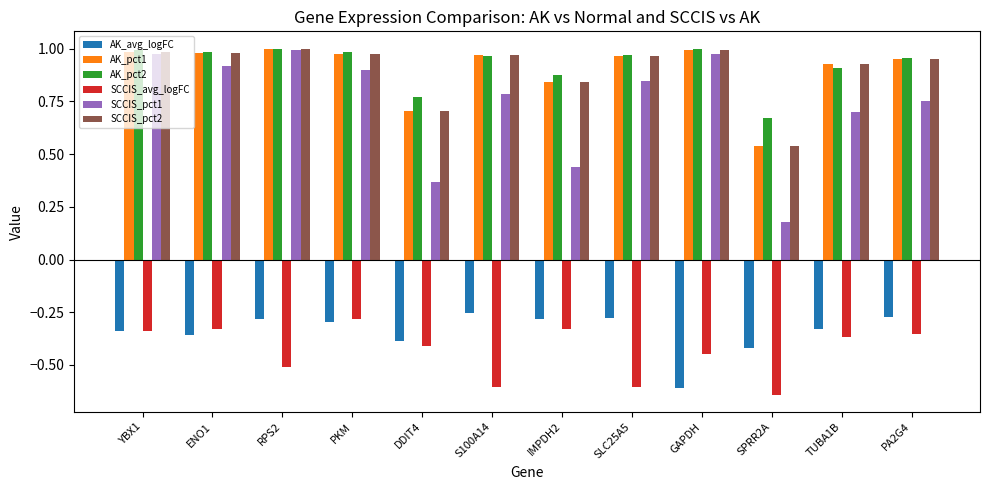

Are the bars horizontal?

No